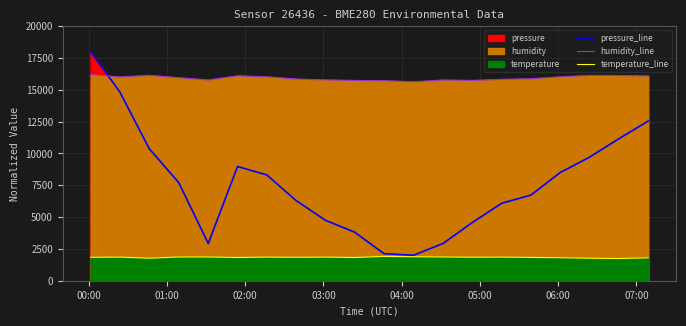

Which series has the largest range (max minus min)?

pressure_line